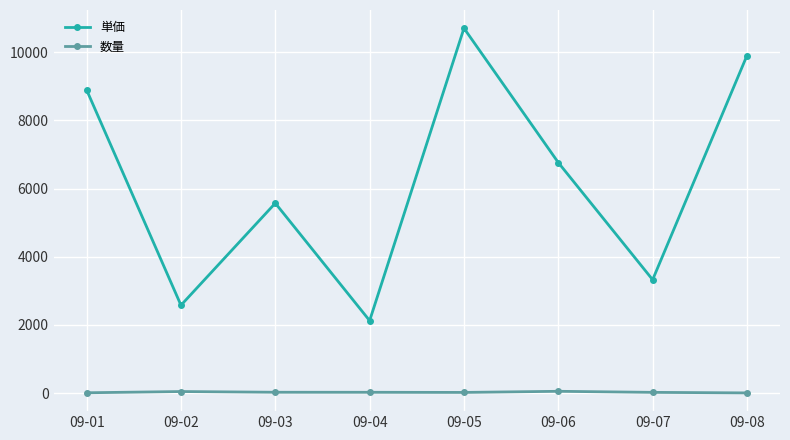

What is the difference between the second highest and minimum values in the 単価 series?

7775